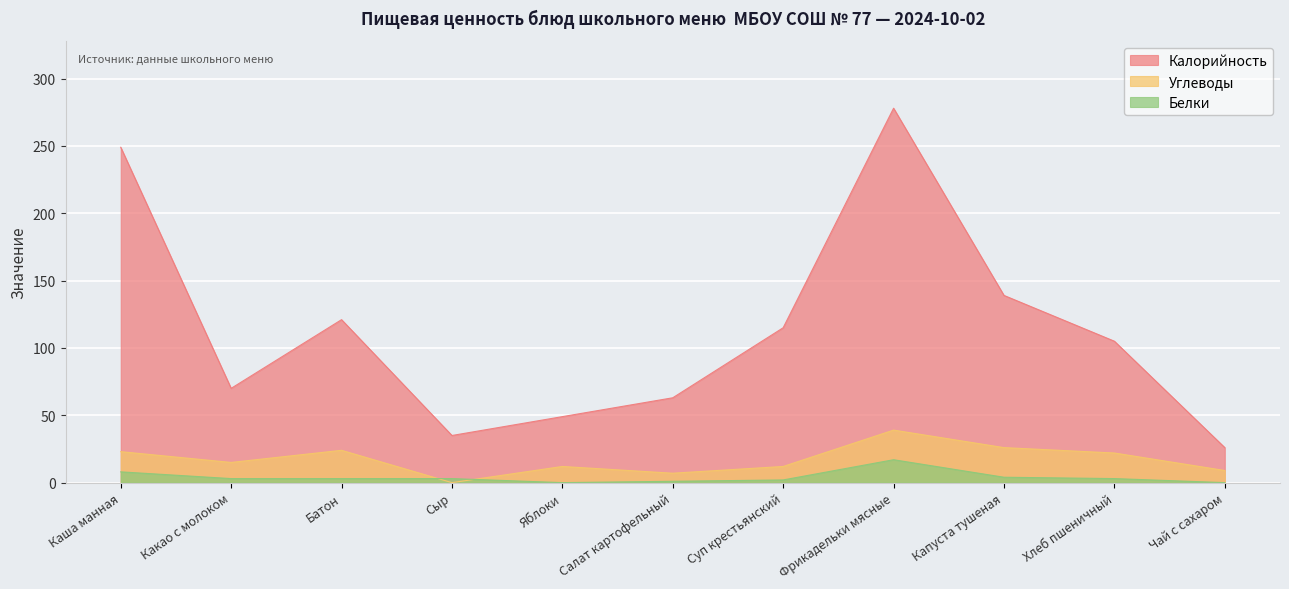

At which category does Белки reach its first local valley?

Яблоки